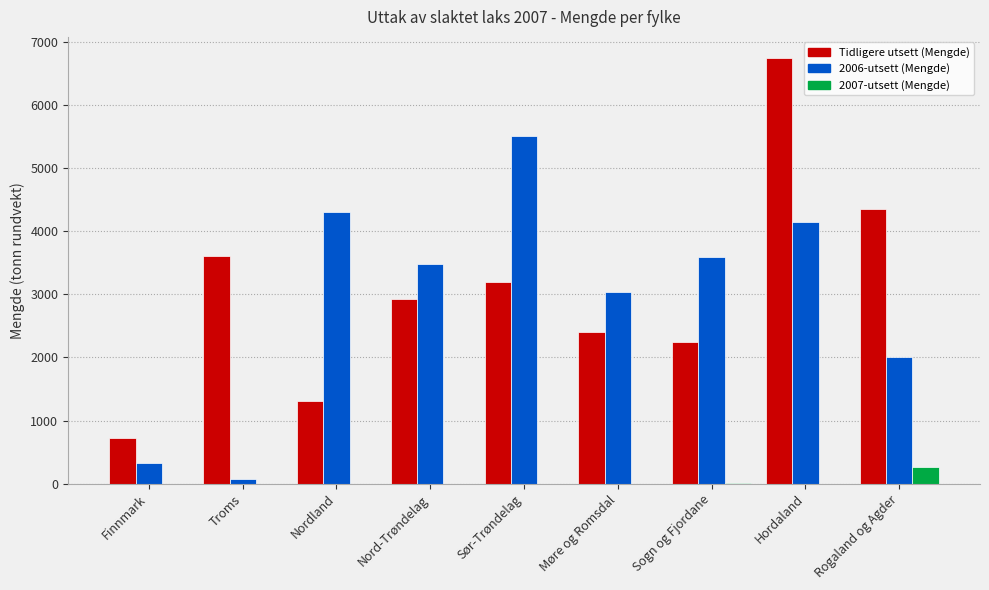

Which series changed the most between Hordaland and Rogaland og Agder?

Tidligere utsett (Mengde)